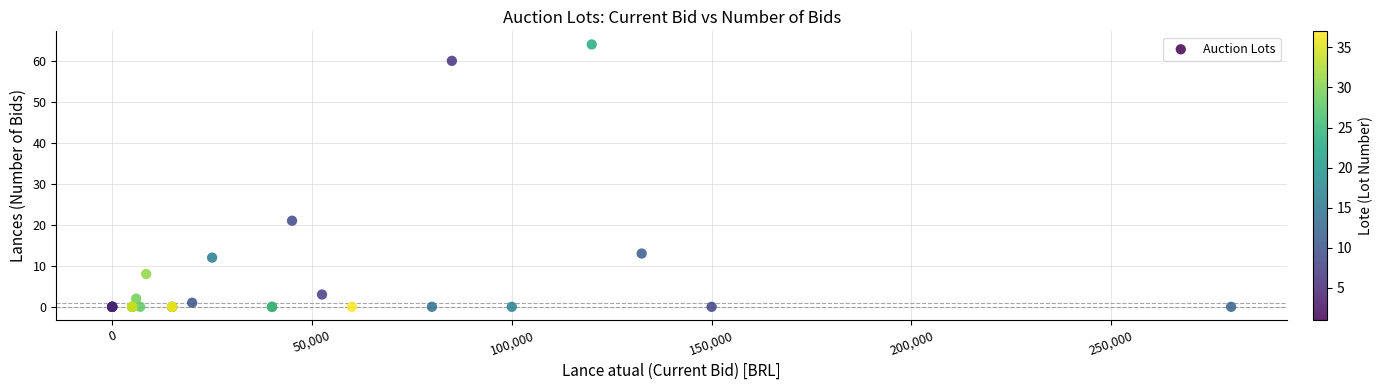

What Y value in the scatter plot is closest to 32?

21